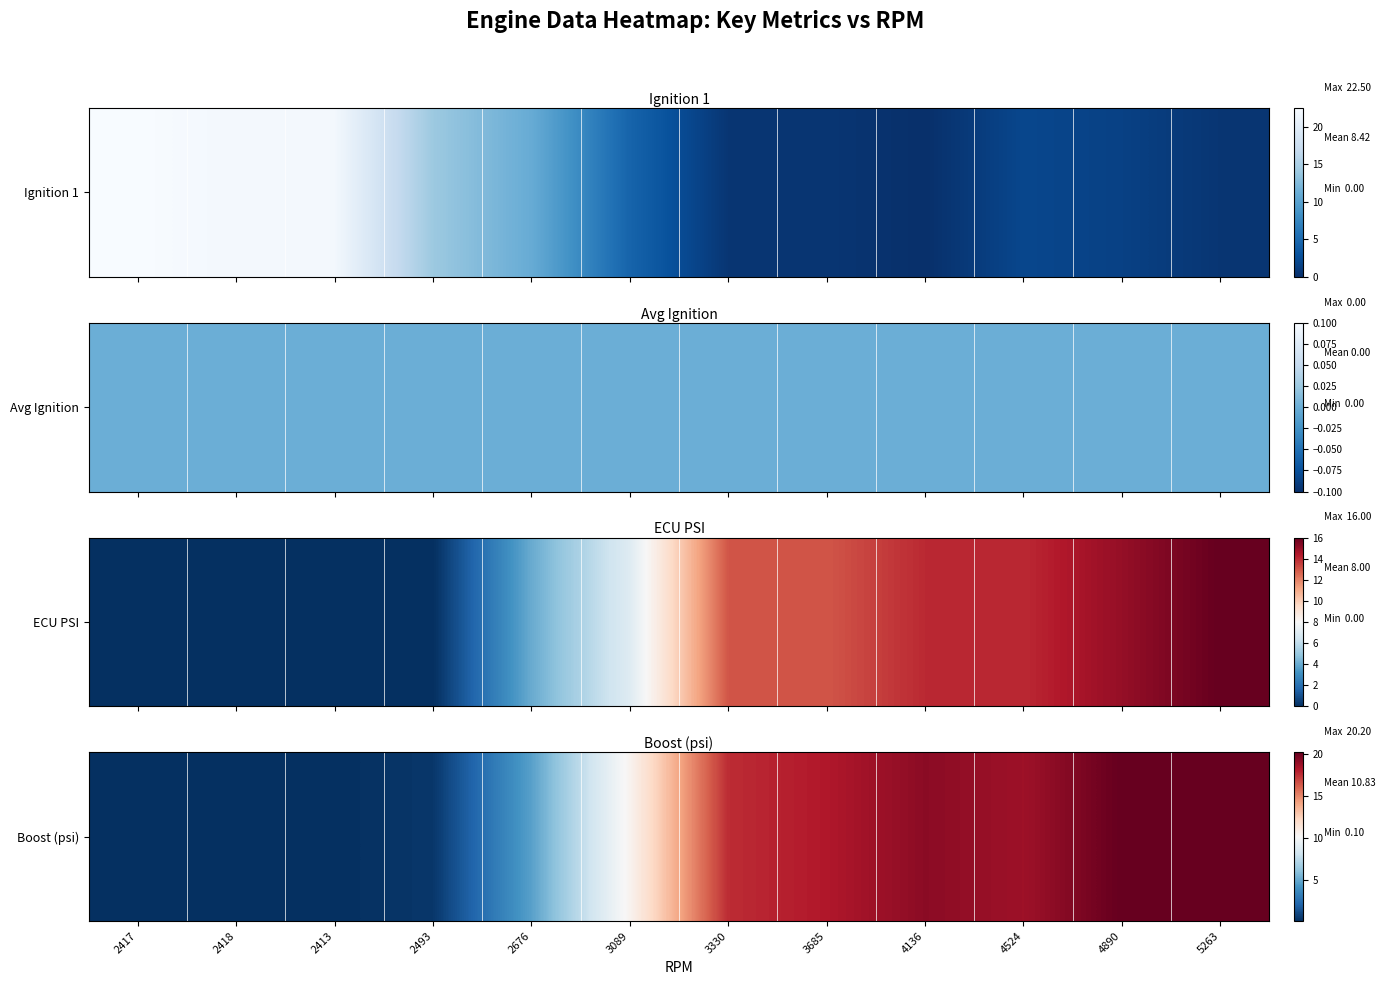

Count the number of data series in this chart.

1